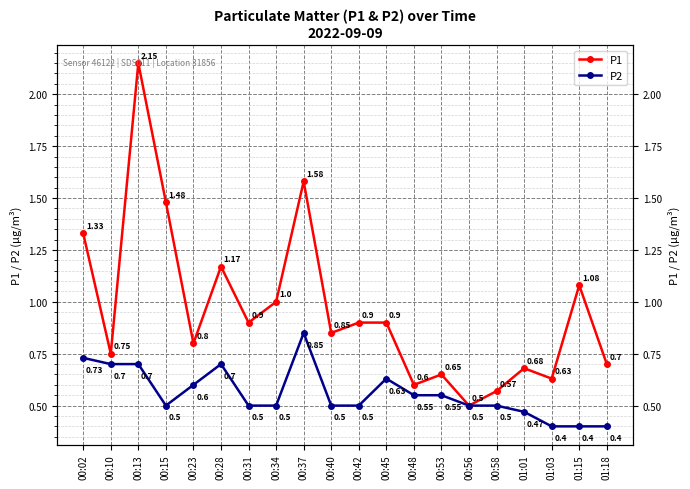

Does the chart have visible grid lines?

Yes